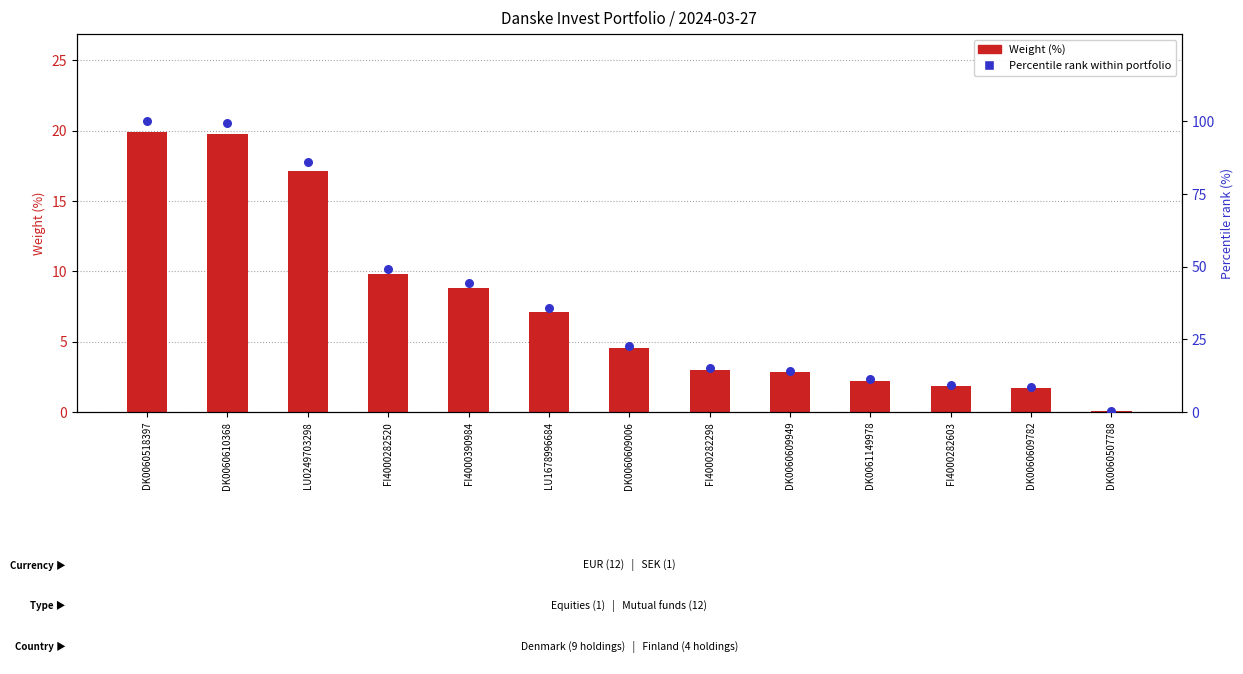

At which category is the sum across all series the highest?

DK0060518397